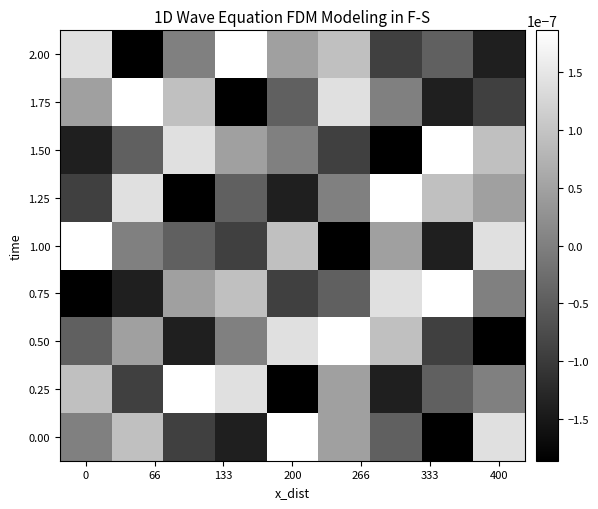

Reading right to left, extract all data points from this chart.

0.00: 0.0	-0.0	-0.0	0.0	0.0	-0.0	-0.0	0.0	0.0
0.25: 0.0	-0.0	-0.0	0.0	-0.0	0.0	0.0	-0.0	0.0
0.50: -0.0	-0.0	0.0	0.0	0.0	0.0	-0.0	0.0	-0.0
0.75: 0.0	0.0	0.0	-0.0	-0.0	0.0	0.0	-0.0	-0.0
1.00: 0.0	-0.0	0.0	-0.0	0.0	-0.0	-0.0	0.0	0.0
1.25: 0.0	0.0	0.0	0.0	-0.0	-0.0	-0.0	0.0	-0.0
1.50: 0.0	0.0	-0.0	-0.0	0.0	0.0	0.0	-0.0	-0.0
1.75: -0.0	-0.0	0.0	0.0	-0.0	-0.0	0.0	0.0	0.0
2.00: -0.0	-0.0	-0.0	0.0	0.0	0.0	0.0	-0.0	0.0